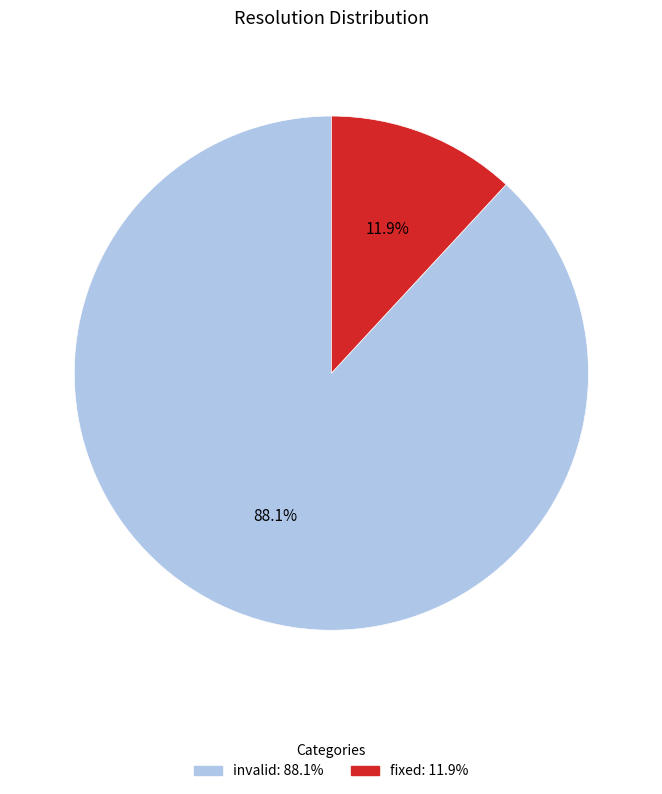

Is there any slice that represents more than half of the pie?

Yes